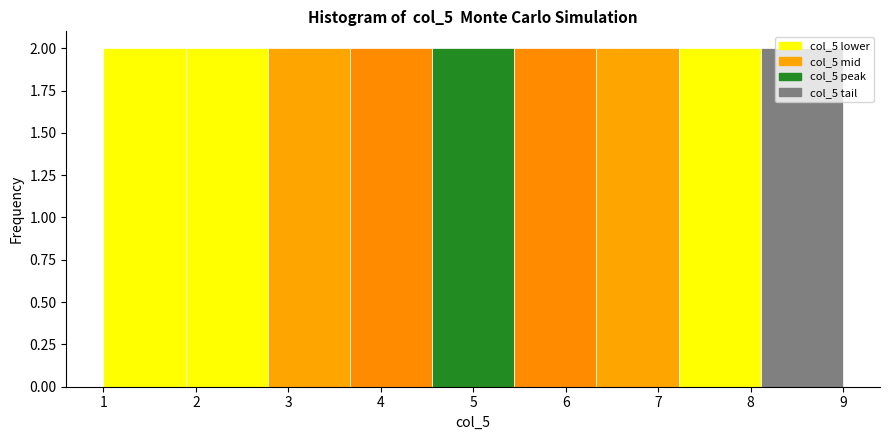

Reading left to right, transcribe this chart: for each bar, give the range it covers on the x-axis and its height. Neither the bar edges nor the heights are printed on the chart, so give them approximately, as read against the axes.

1.0 to 1.9: 2
1.9 to 2.8: 2
2.8 to 3.7: 2
3.7 to 4.6: 2
4.6 to 5.4: 2
5.4 to 6.3: 2
6.3 to 7.2: 2
7.2 to 8.1: 2
8.1 to 9.0: 2